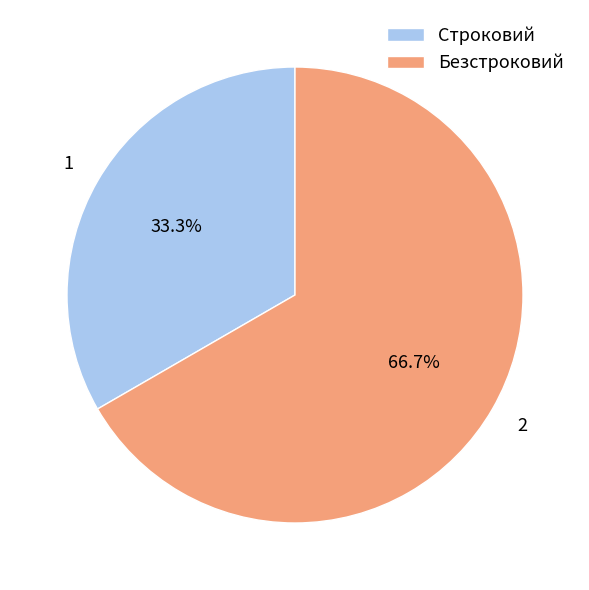

Is there any slice that represents more than half of the pie?

Yes